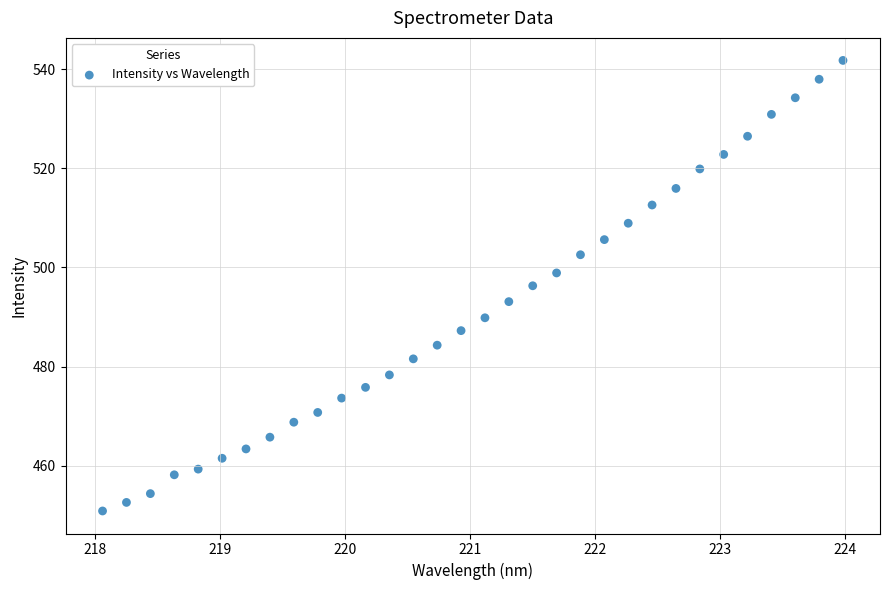

What is the range of X values (max minus min)?

5.9